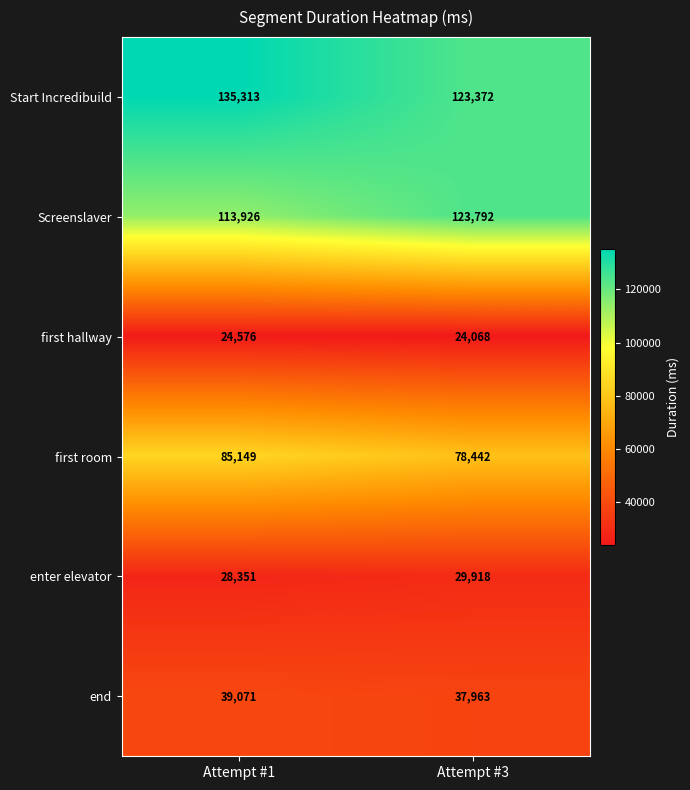

What value does the Start Incredibuild series have at Attempt #1, to the nearest 10?

135310